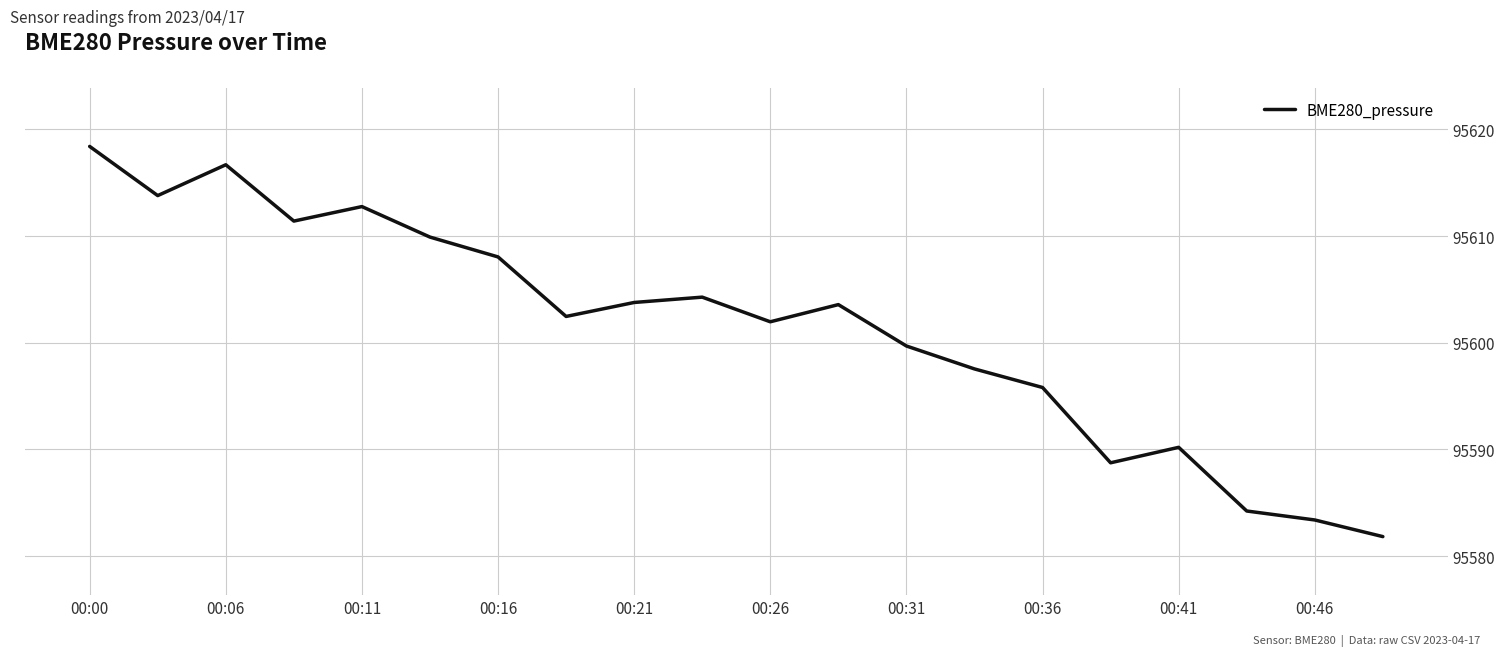

What is the difference between the maximum and minimum values?

36.6